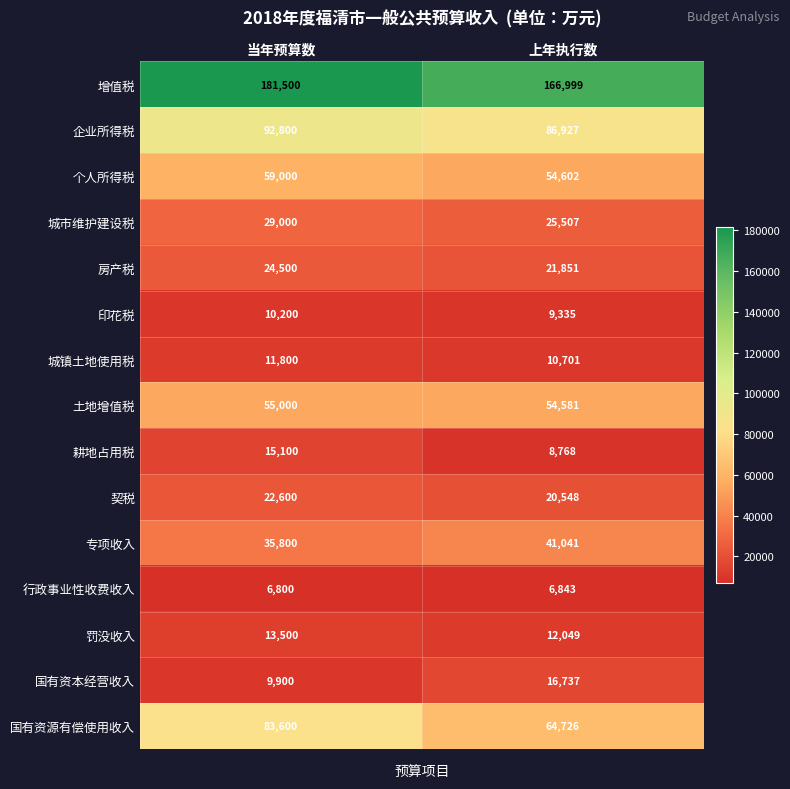

Reading left to right, extract all data points from this chart.

增值税: 181500	166999
企业所得税: 92800	86927
个人所得税: 59000	54602
城市维护建设税: 29000	25507
房产税: 24500	21851
印花税: 10200	9335
城镇土地使用税: 11800	10701
土地增值税: 55000	54581
耕地占用税: 15100	8768
契税: 22600	20548
专项收入: 35800	41041
行政事业性收费收入: 6800	6843
罚没收入: 13500	12049
国有资本经营收入: 9900	16737
国有资源有偿使用收入: 83600	64726